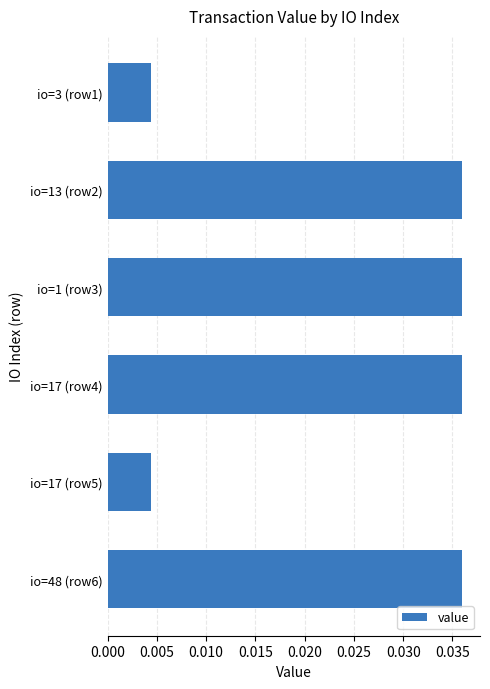

Which has a higher value, io=17 (row5) or io=17 (row4)?

io=17 (row4)